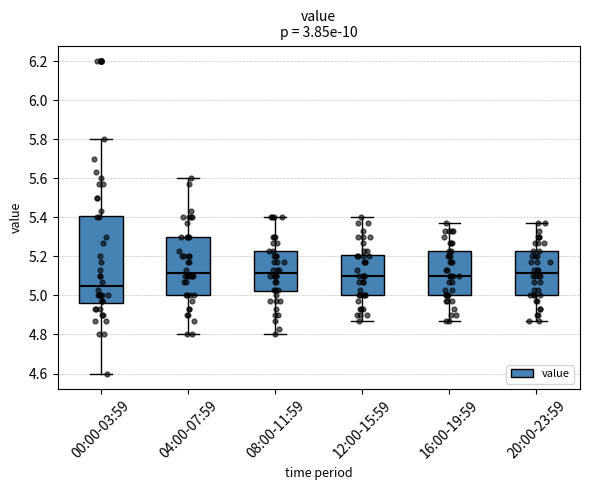

Reading left to right, read every box against the y-axis: the position of its median line, the range the box covers, and the ends of its whiskers. The values are not printed on the chart, so give them approximately, as read against the axis.

00:00-03:59: median 5.06, box 4.96 to 5.40, whiskers 4.60 to 5.80
04:00-07:59: median 5.12, box 5.00 to 5.30, whiskers 4.80 to 5.60
08:00-11:59: median 5.12, box 5.02 to 5.24, whiskers 4.80 to 5.40
12:00-15:59: median 5.10, box 5.00 to 5.20, whiskers 4.88 to 5.40
16:00-19:59: median 5.10, box 5.00 to 5.24, whiskers 4.88 to 5.38
20:00-23:59: median 5.12, box 5.00 to 5.24, whiskers 4.88 to 5.38